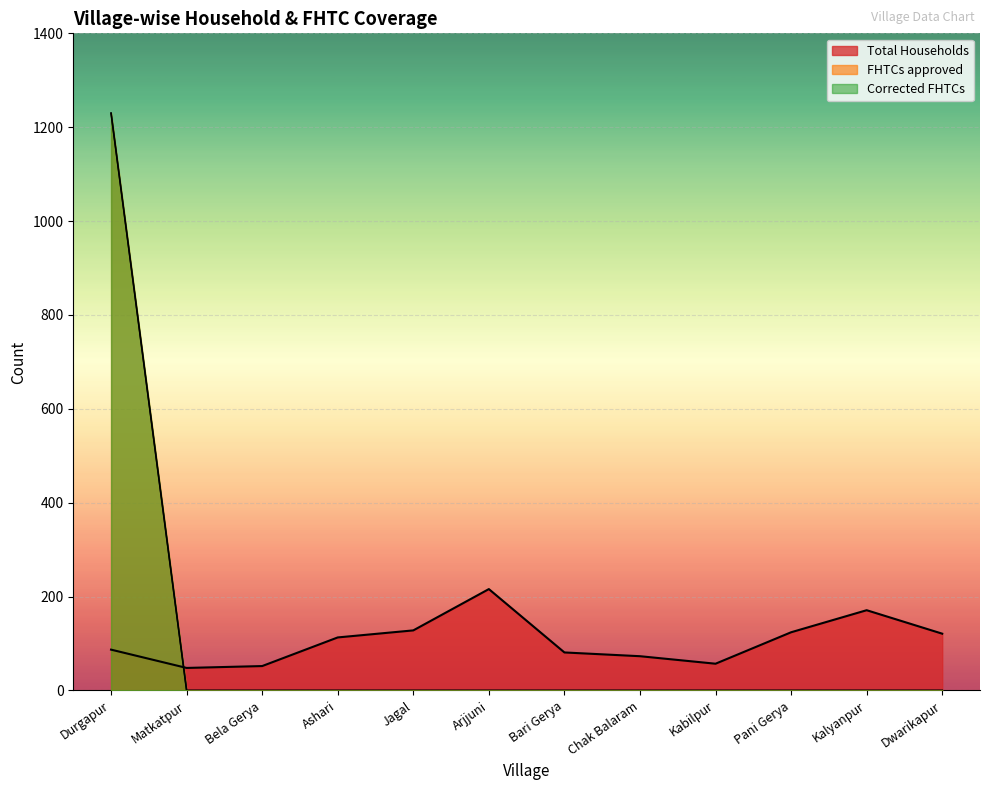

Reading left to right, transcribe all the data shown in this chart.

Total Households: Durgapur=87	Matkatpur=48	Bela Gerya=52	Ashari=113	Jagal=128	Arjjuni=216	Bari Gerya=81	Chak Balaram=73	Kabilpur=57	Pani Gerya=124	Kalyanpur=171	Dwarikapur=121
FHTCs approved: Durgapur=1230	Matkatpur=0	Bela Gerya=0	Ashari=0	Jagal=0	Arjjuni=0	Bari Gerya=0	Chak Balaram=0	Kabilpur=0	Pani Gerya=0	Kalyanpur=0	Dwarikapur=0
Corrected FHTCs: Durgapur=1230	Matkatpur=0	Bela Gerya=0	Ashari=0	Jagal=0	Arjjuni=0	Bari Gerya=0	Chak Balaram=0	Kabilpur=0	Pani Gerya=0	Kalyanpur=0	Dwarikapur=0